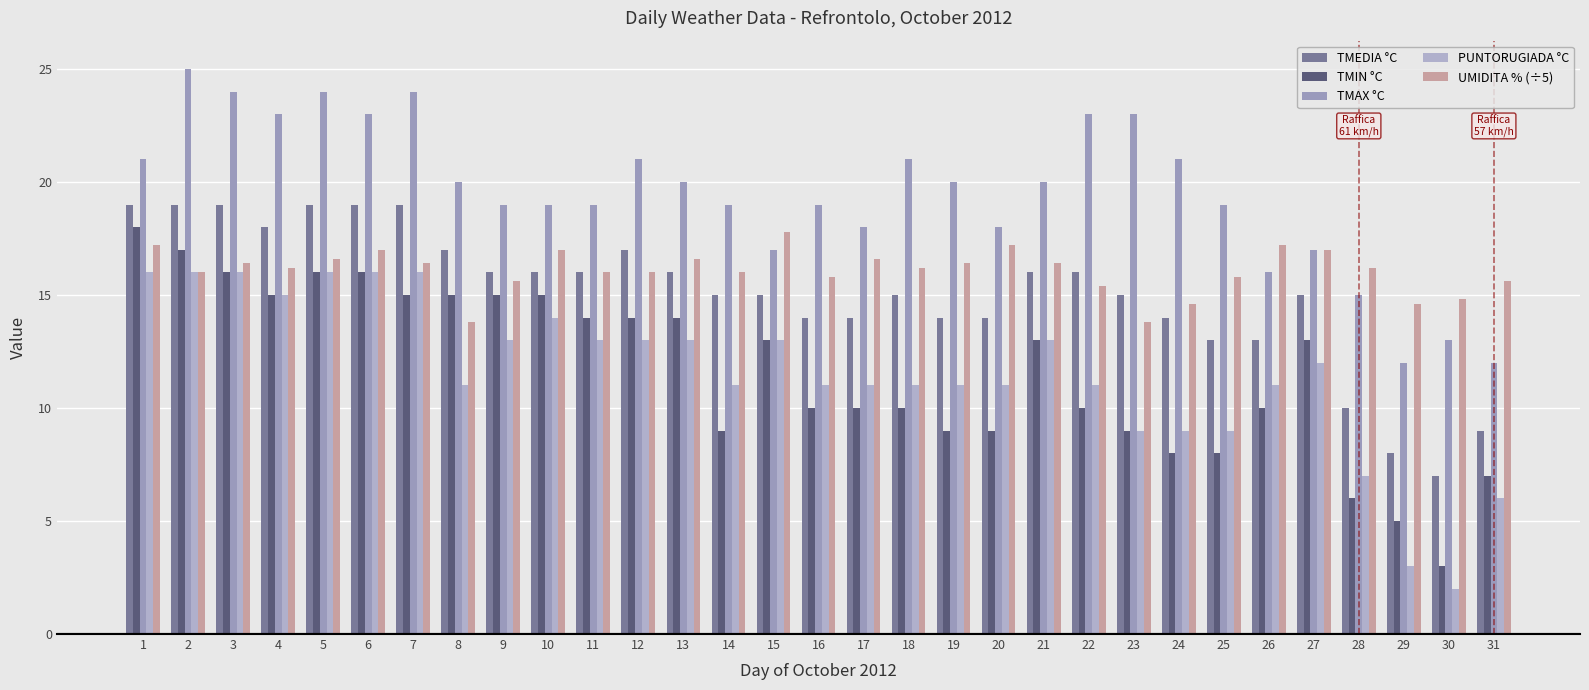

At 20, list the series in order from largest to smallest.

TMAX °C, UMIDITA % (÷5), TMEDIA °C, PUNTORUGIADA °C, TMIN °C